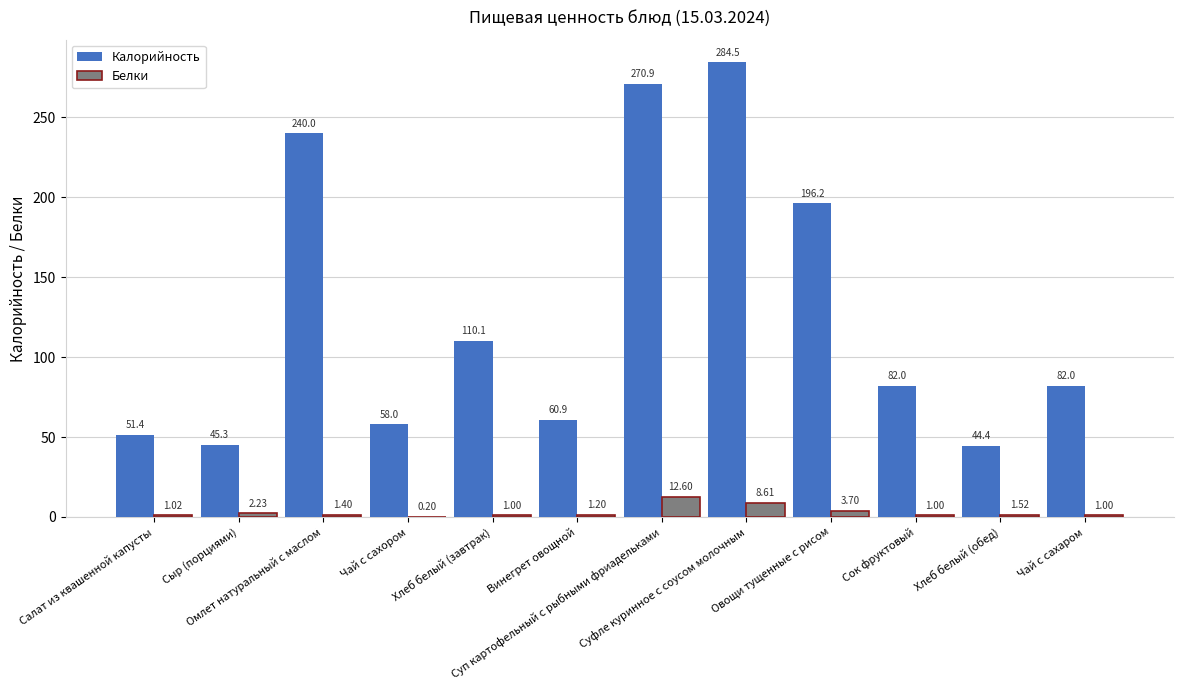

What is the total value across all series at Салат из квашенной капусты?

52.4